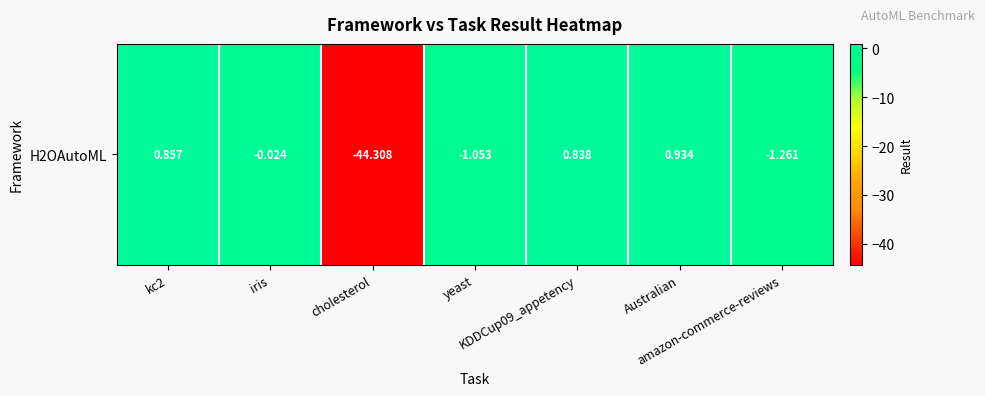

Reading left to right, list all the values displayed in this chart.

kc2=0.9	iris=-0.0	cholesterol=-44.3	yeast=-1.1	KDDCup09_appetency=0.8	Australian=0.9	amazon-commerce-reviews=-1.3